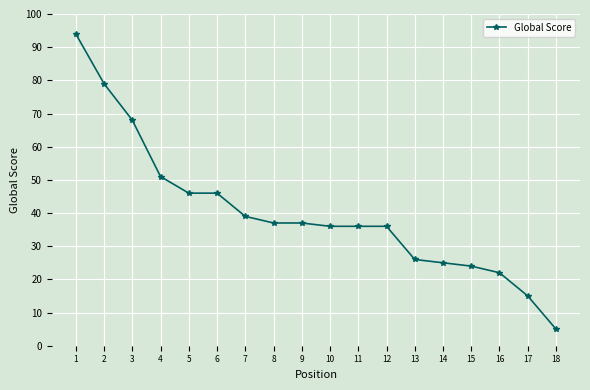

Which has a higher value, 3 or 18?

3